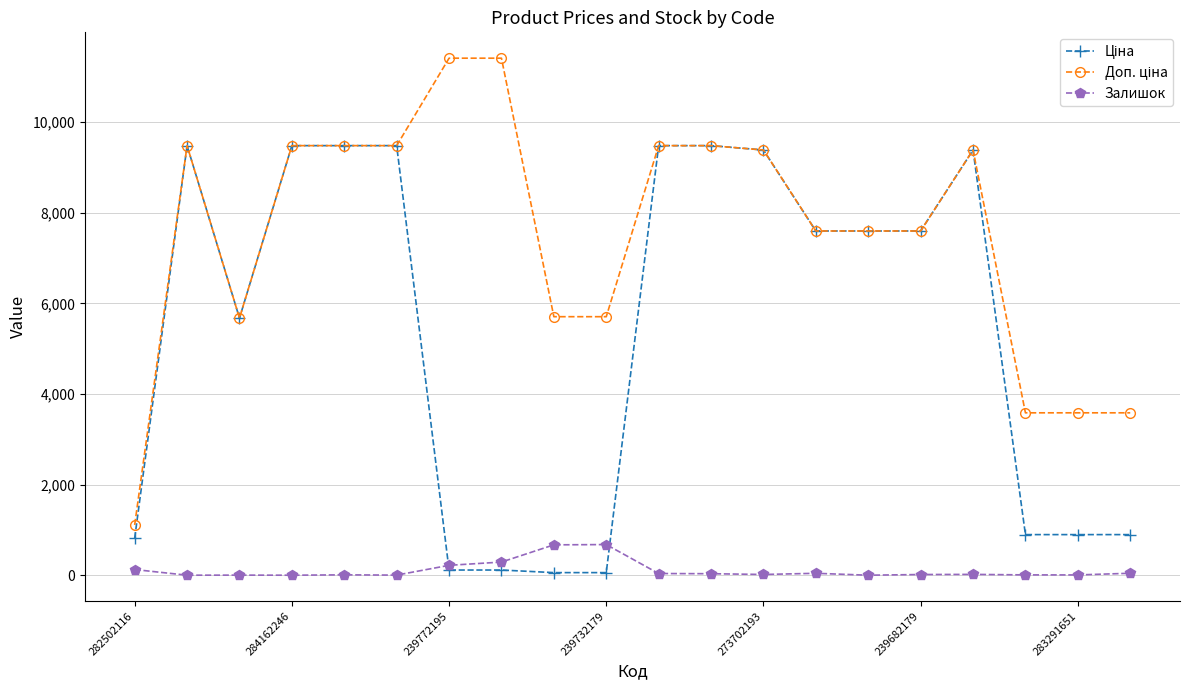

At how many categories does at least one series exceed 1563?

19